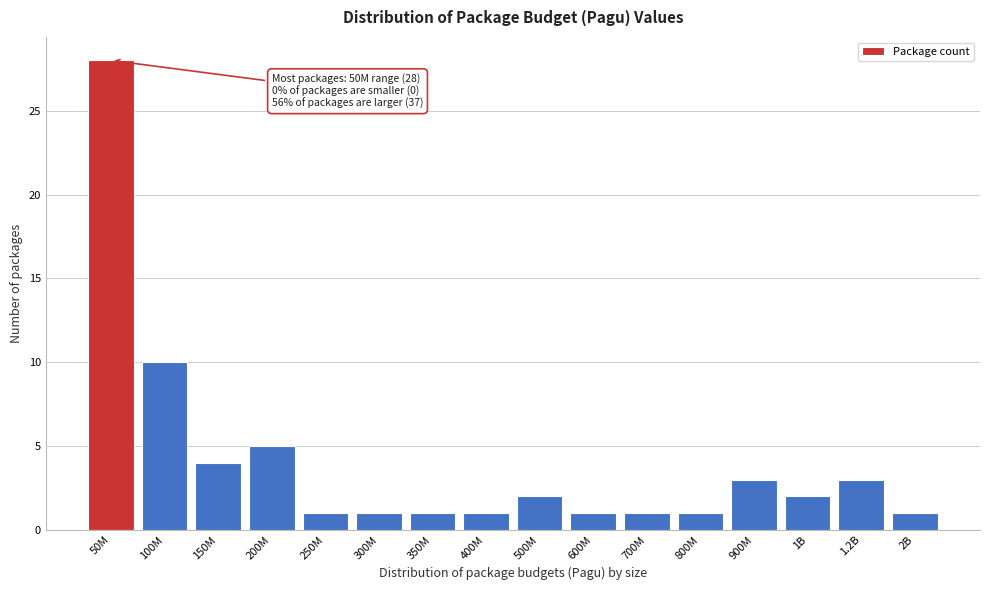

Reading left to right, list all the values displayed in this chart.

50M=28	100M=10	150M=4	200M=5	250M=1	300M=1	350M=1	400M=1	500M=2	600M=1	700M=1	800M=1	900M=3	1B=2	1.2B=3	2B=1